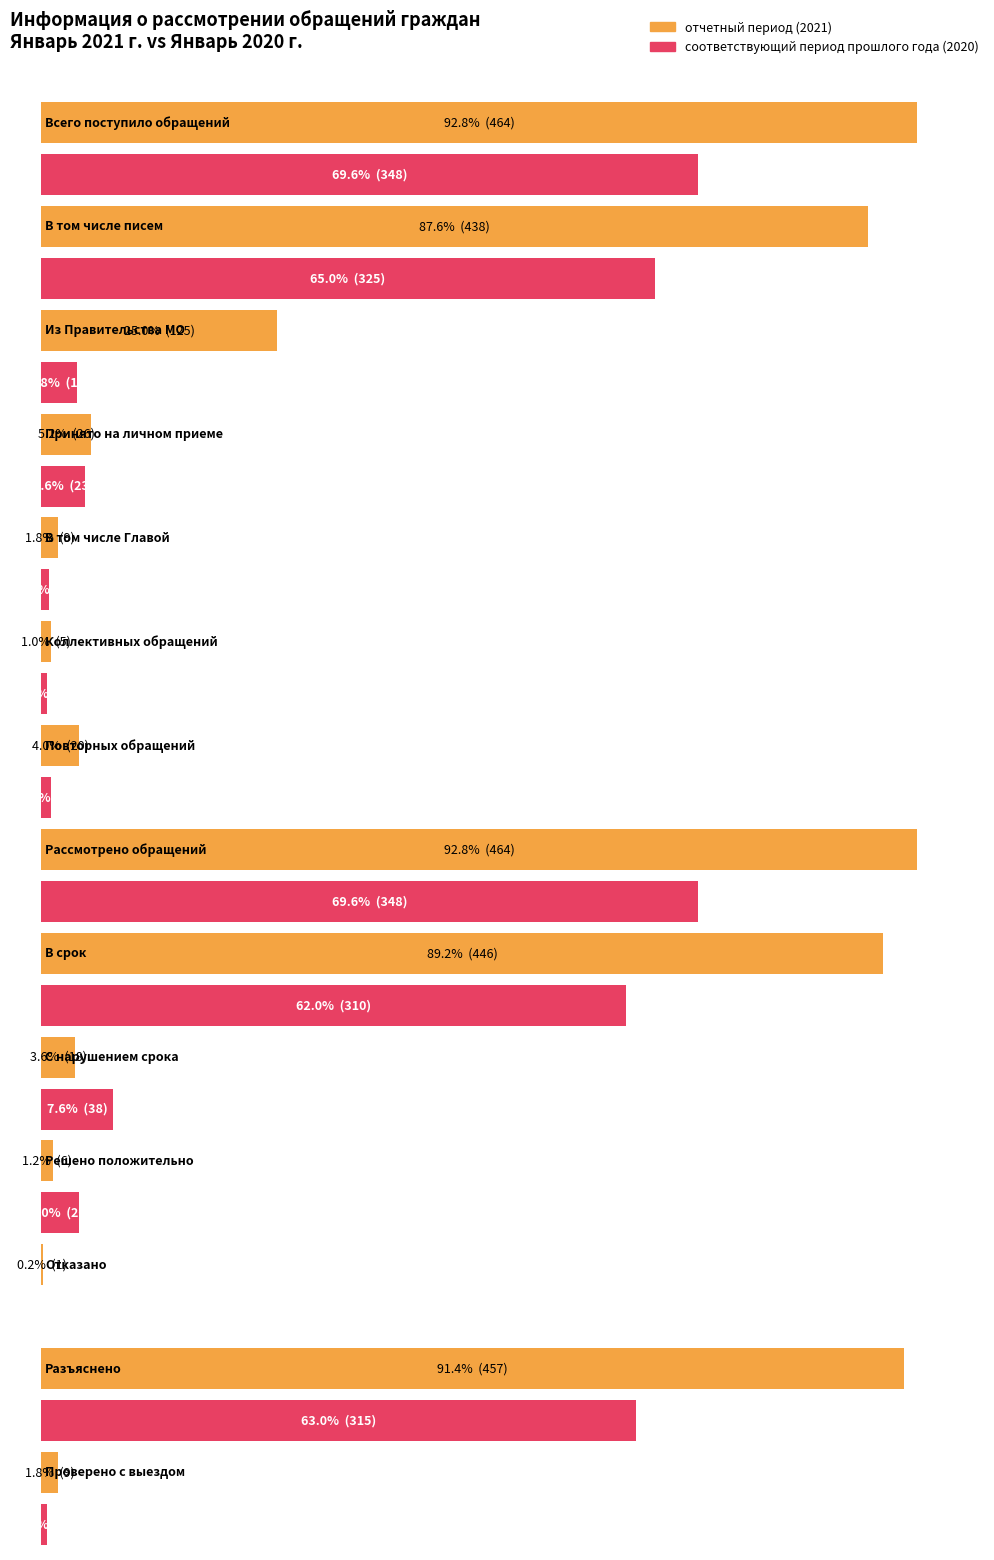

What are all the series names shown in the legend?

отчетный период, соответствующий период прошлого года